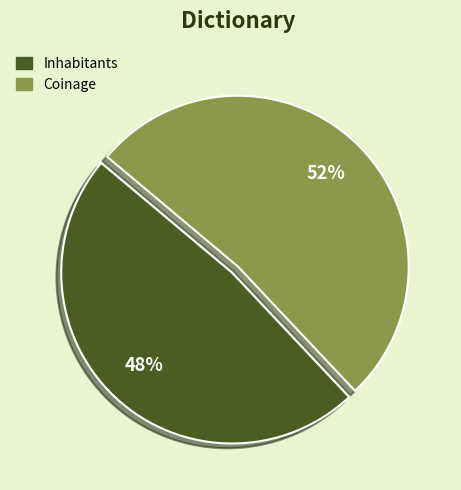

The Inhabitants slice represents 48% of the pie. True or false?

True